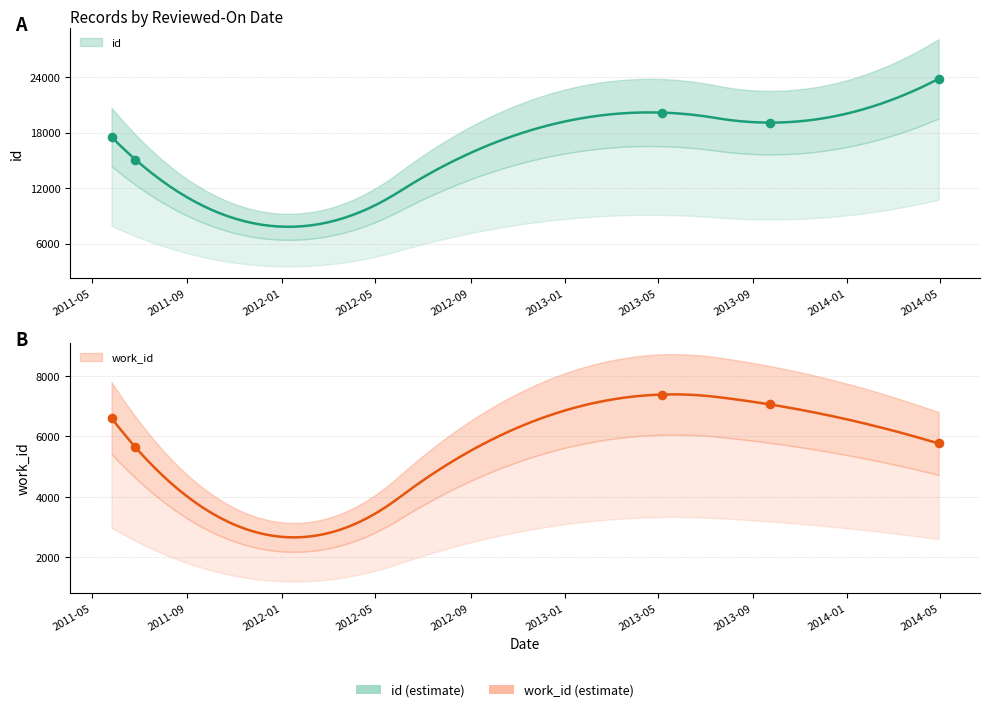

Is the value of id at 2013-05-07 greater than the value of work_id at 2011-06-26?

Yes